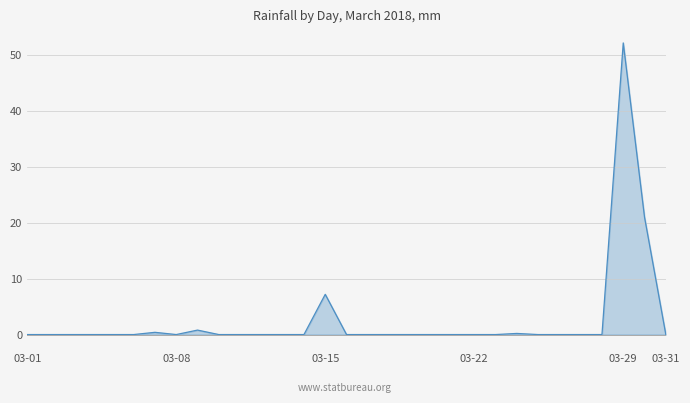

What is the difference between the maximum and minimum values?

52.2